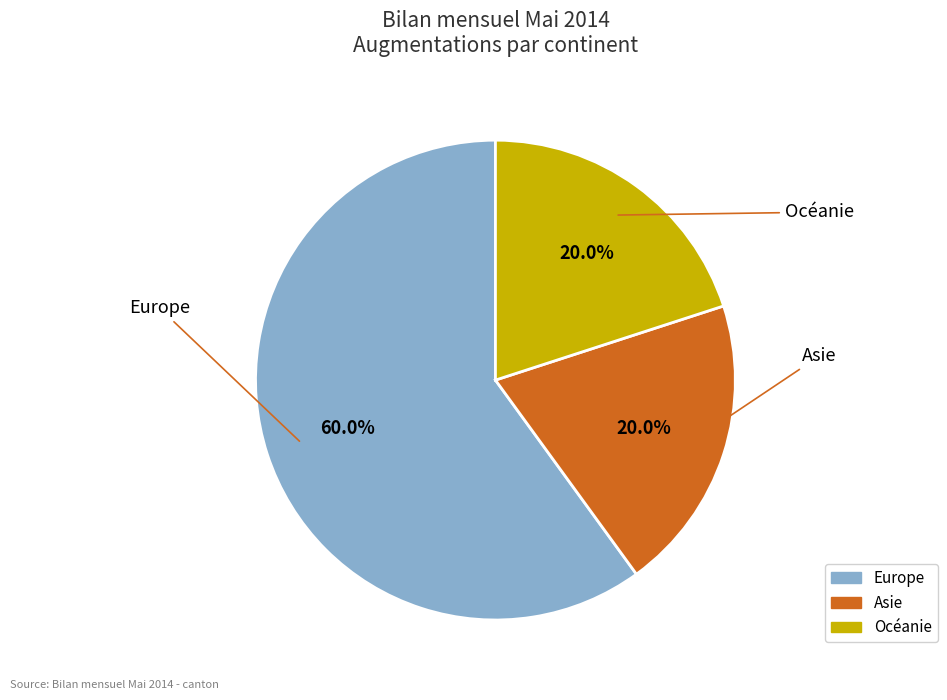

Is there a majority slice in this chart?

Yes